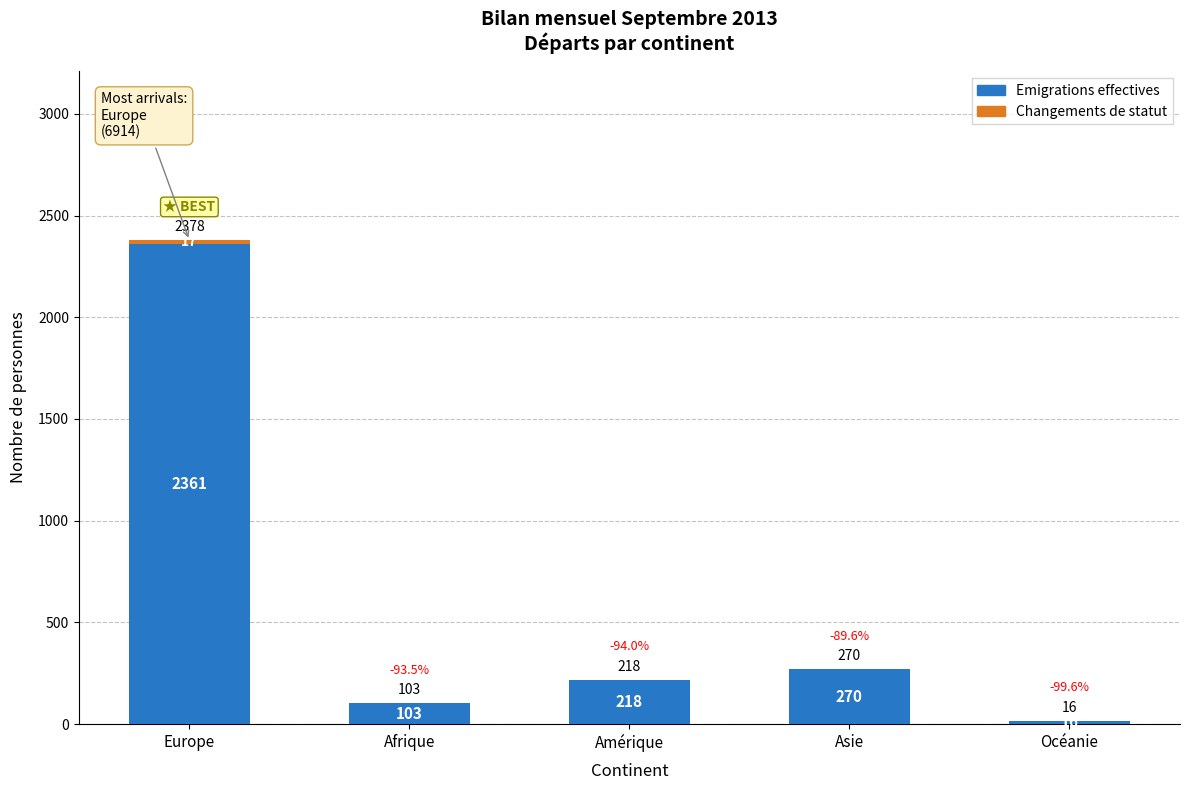

At which label is Emigrations effectives closest to 1188?

Asie